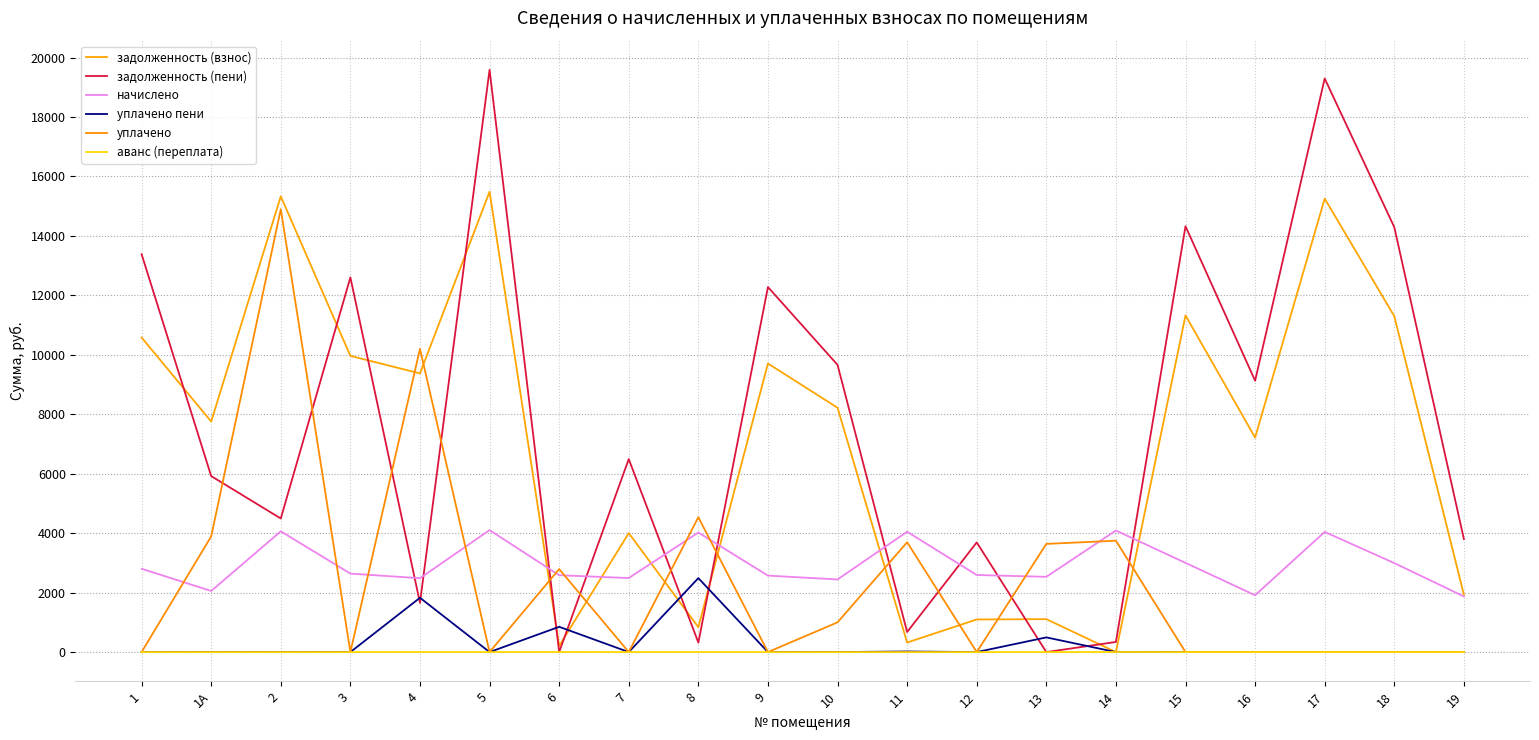

What is the approximate value of задолженность (пени) at 1А?

5920.1